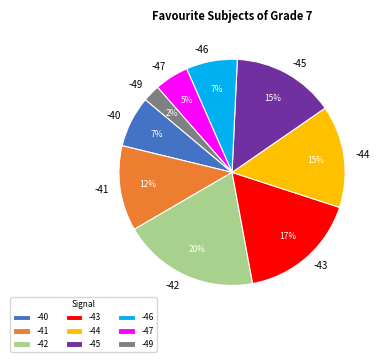

Is it true that -41 is 12% of the pie?

True